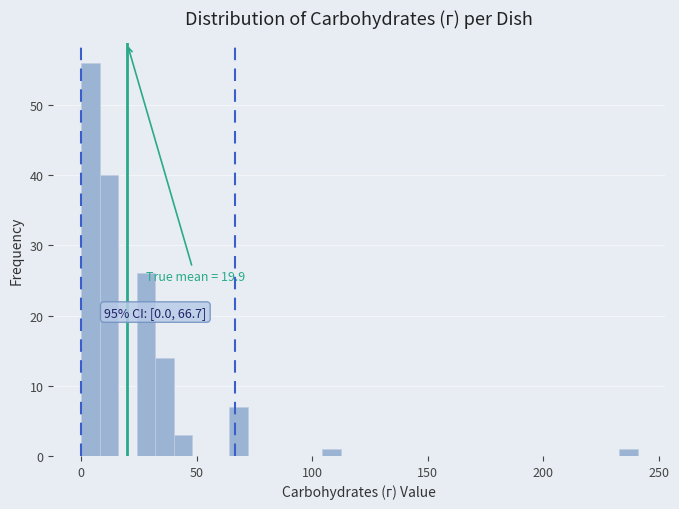

Around what value on the x-axis is the tallest bar? Give the approximate position of its centre, as read against the axis.

5